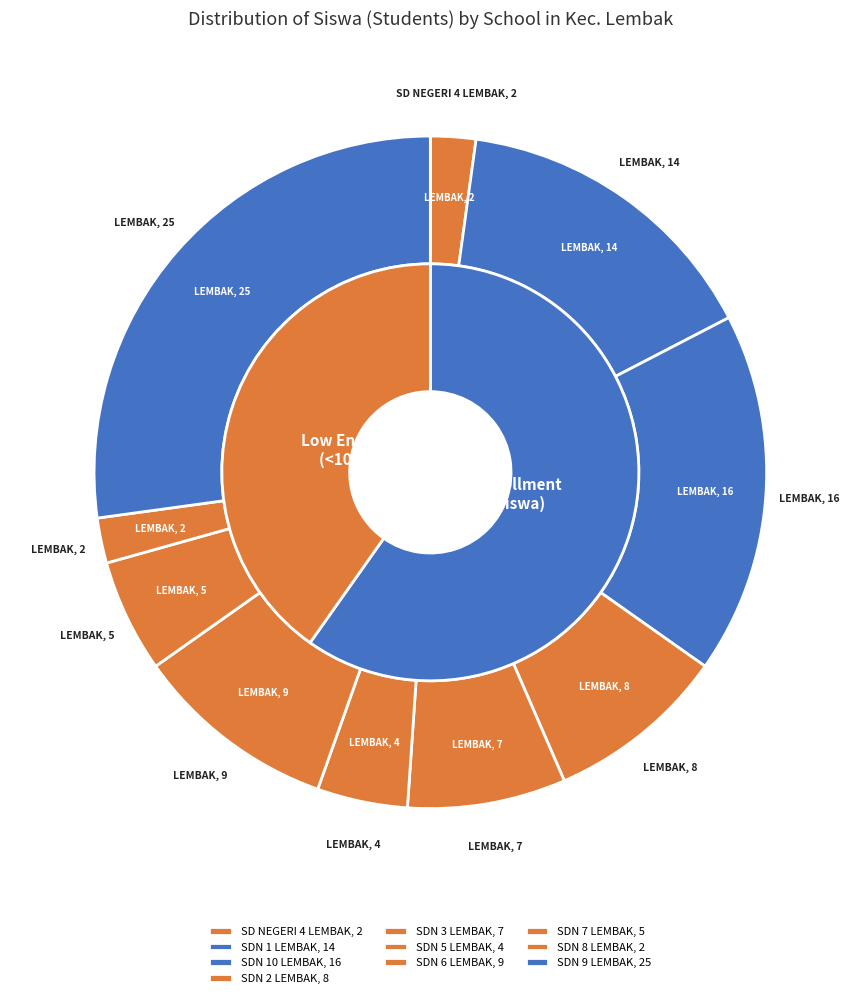

Which category has the biggest portion of the pie?

SDN 9 LEMBAK